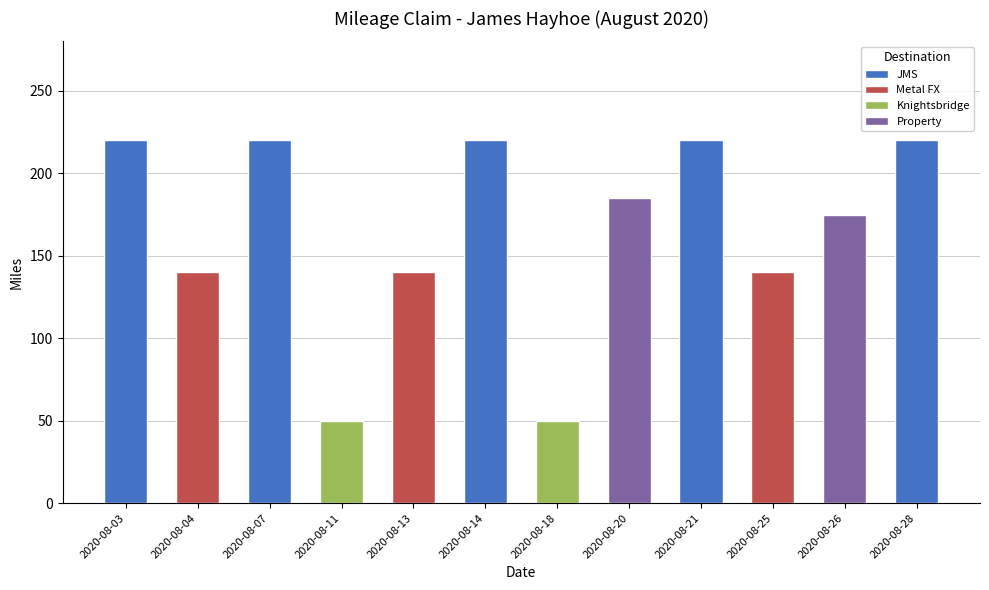

Reading left to right, extract all data points from this chart.

2020-08-03=220	2020-08-04=140	2020-08-07=220	2020-08-11=50	2020-08-13=140	2020-08-14=220	2020-08-18=50	2020-08-20=185	2020-08-21=220	2020-08-25=140	2020-08-26=175	2020-08-28=220